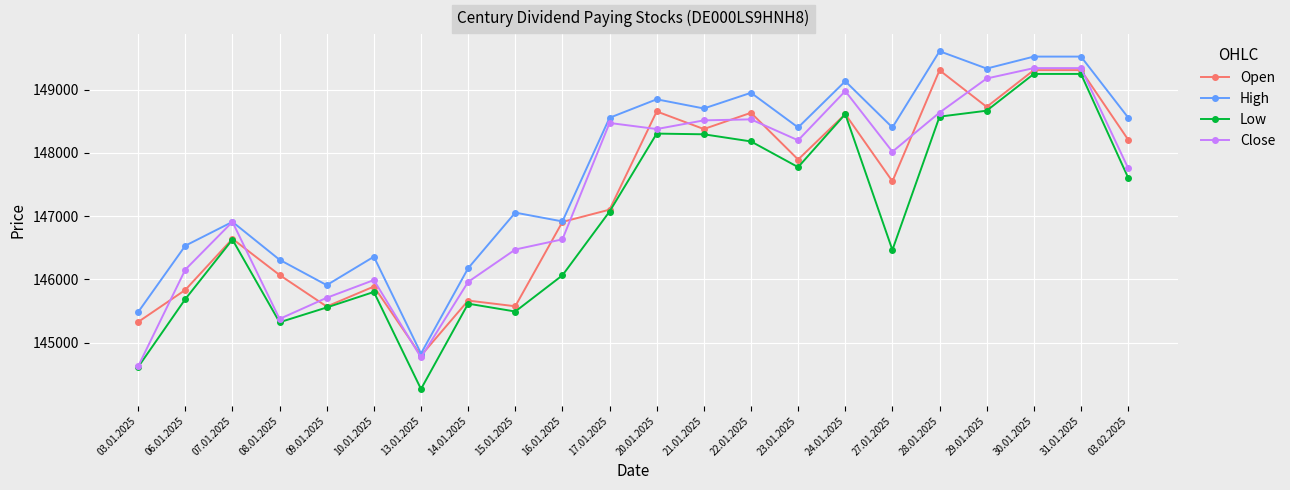

Between 03.01.2025 and 03.02.2025, which series saw the biggest shift?

Close